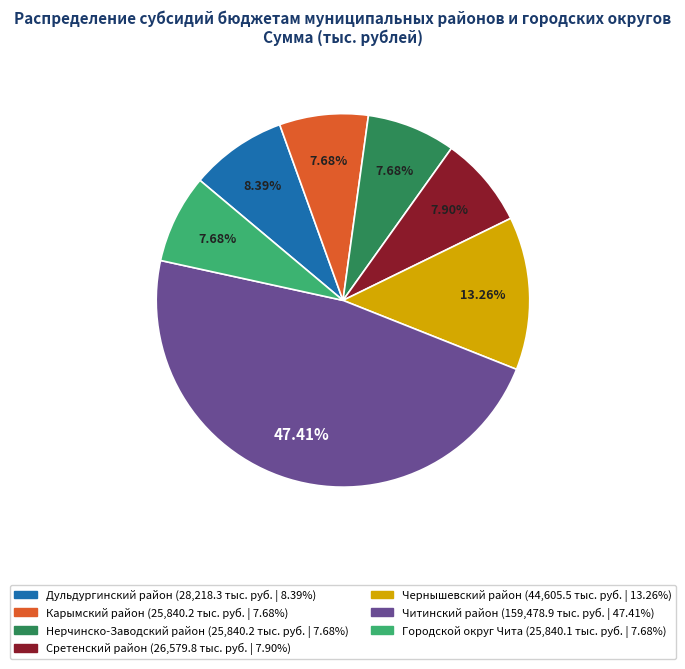

True or false: Дульдургинский район accounts for 8% of the total.

True